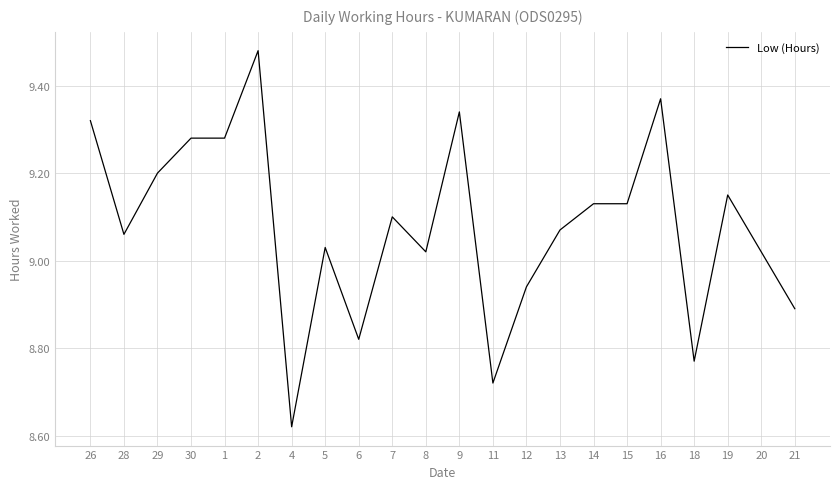

What is the ratio of the value at 18 to the value at 5?

1.0